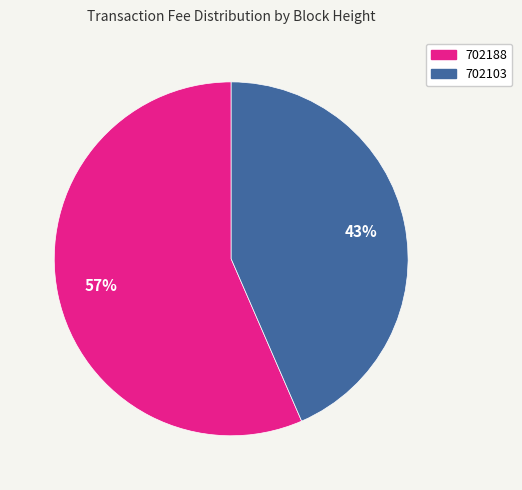

Which category accounts for the majority?

702188